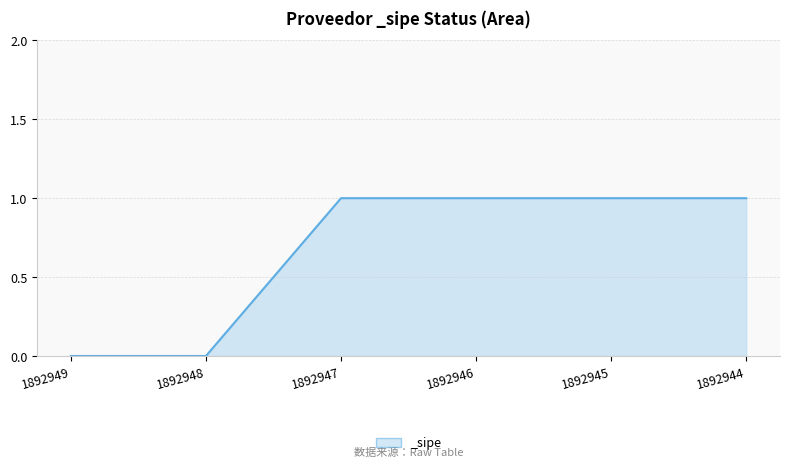

Reading right to left, list all the values displayed in this chart.

1892944=1	1892945=1	1892946=1	1892947=1	1892948=0	1892949=0